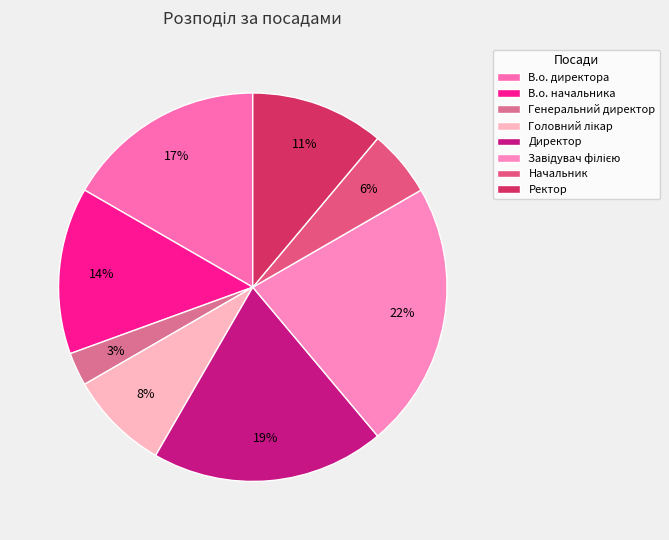

Which slice is the largest?

Завідувач філією